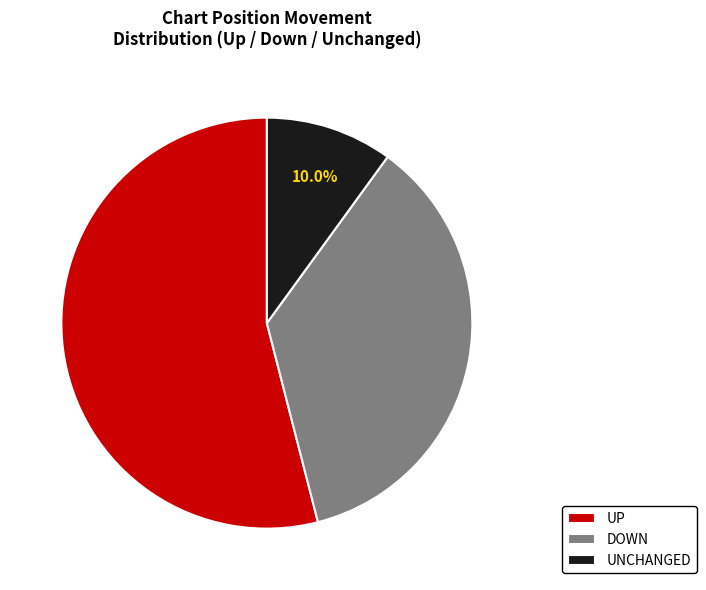

Does any single category account for the majority?

Yes